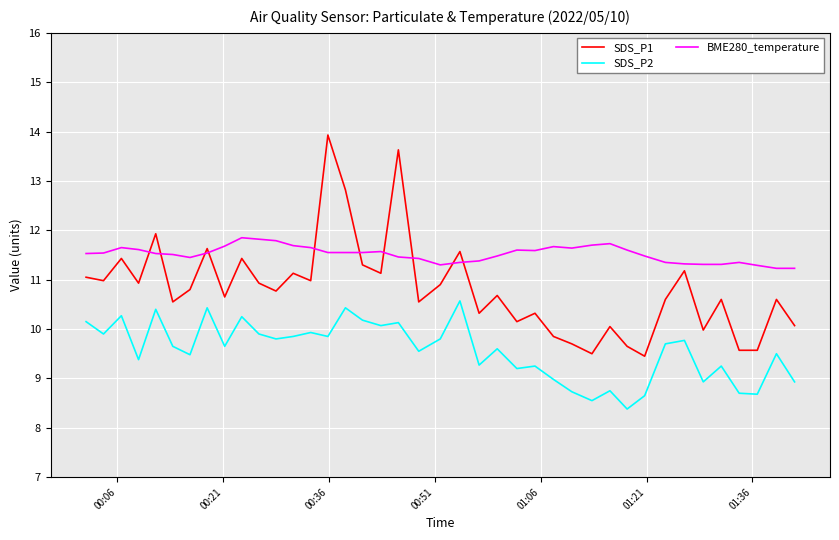

Which series has the largest total across all categories?

BME280_temperature